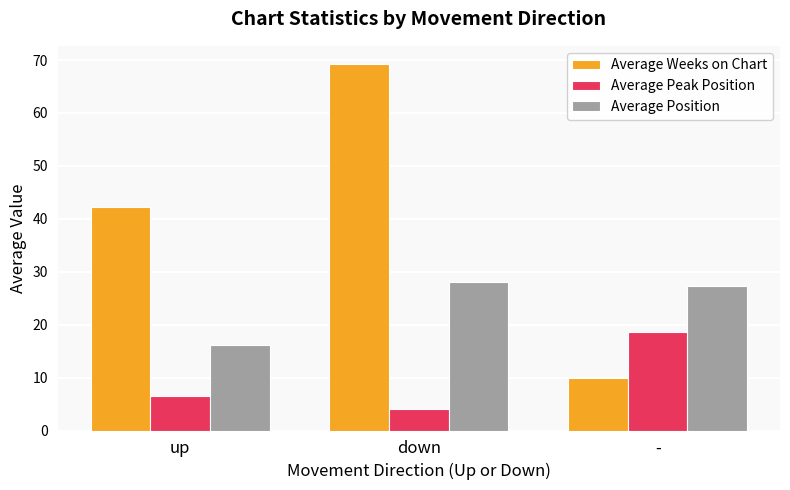

How many categories are shown in the chart?

3